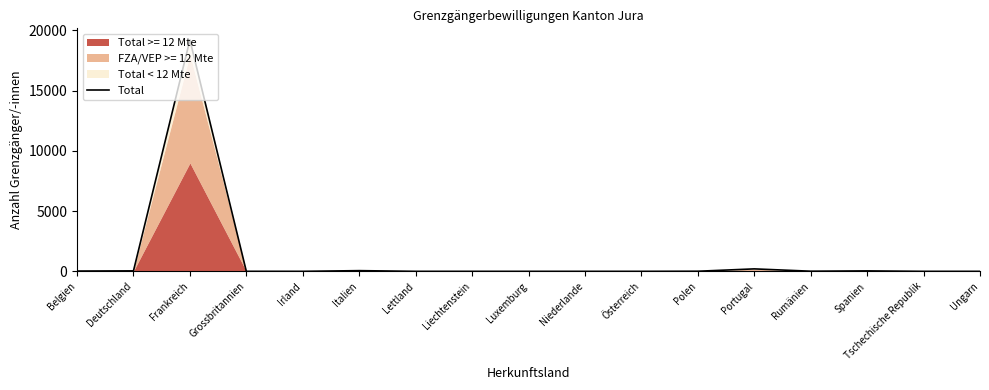

Reading left to right, list all the values displayed in this chart.

Belgien=27	Deutschland=42	Frankreich=19198	Grossbritannien=4	Irland=2	Italien=61	Lettland=2	Liechtenstein=2	Luxemburg=2	Niederlande=2	Österreich=2	Polen=11	Portugal=207	Rumänien=14	Spanien=40	Tschechische Republik=2	Ungarn=2